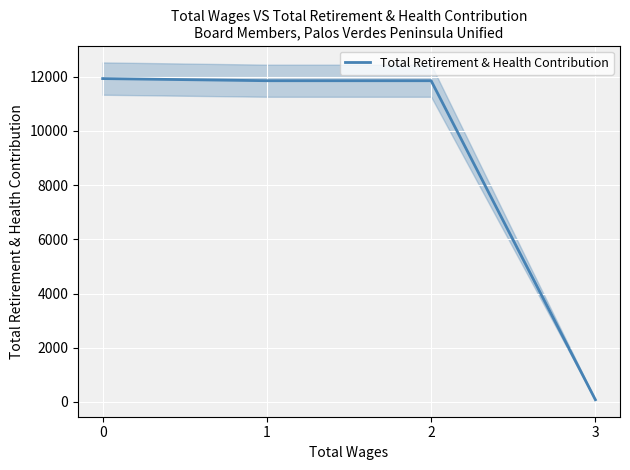

Reading left to right, what are all the values shown in this chart?

11935	11856	11856	81